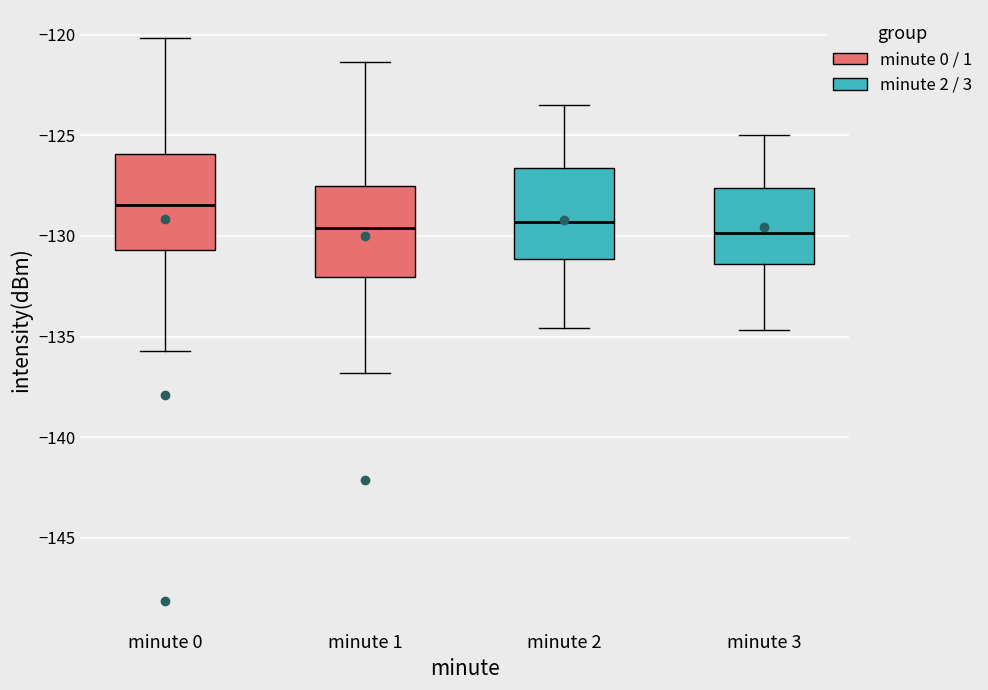

Reading left to right, transcribe this box plot: for each box, give where its median line is, the range the box spans, and where its two whiskers end, as read against the y-axis. The values are not printed on the chart, so give them approximately, as read against the axis.

minute 0: median -128.5, box -130.5 to -126.0, whiskers -135.5 to -120.0
minute 1: median -129.5, box -132.0 to -127.5, whiskers -137.0 to -121.5
minute 2: median -129.5, box -131.0 to -126.5, whiskers -134.5 to -123.5
minute 3: median -130.0, box -131.5 to -127.5, whiskers -134.5 to -125.0